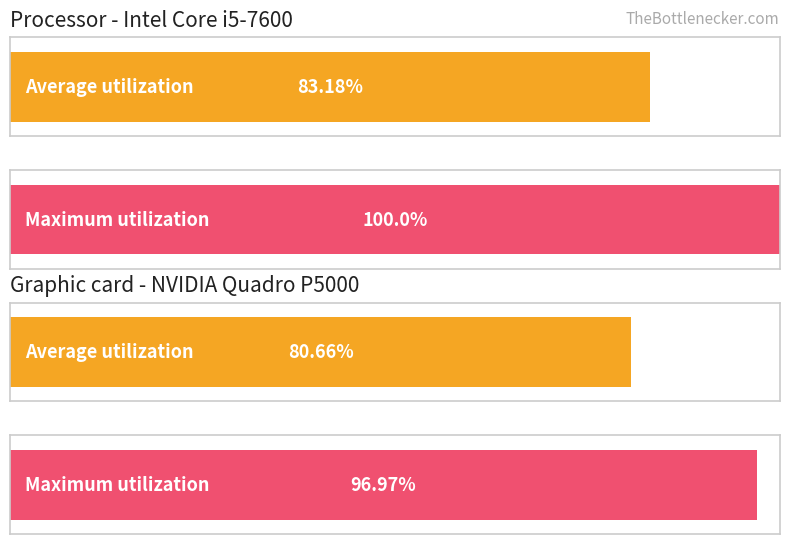

List the series in order of their overall mean, lowest first.

Average utilization, Maximum utilization